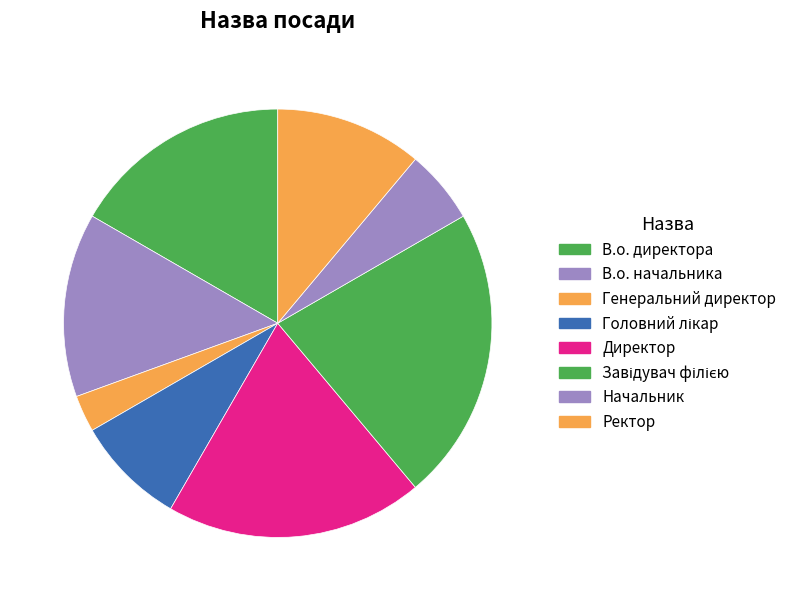

To the nearest percent, what is the difference between the largest and smallest slice percentages?

19%